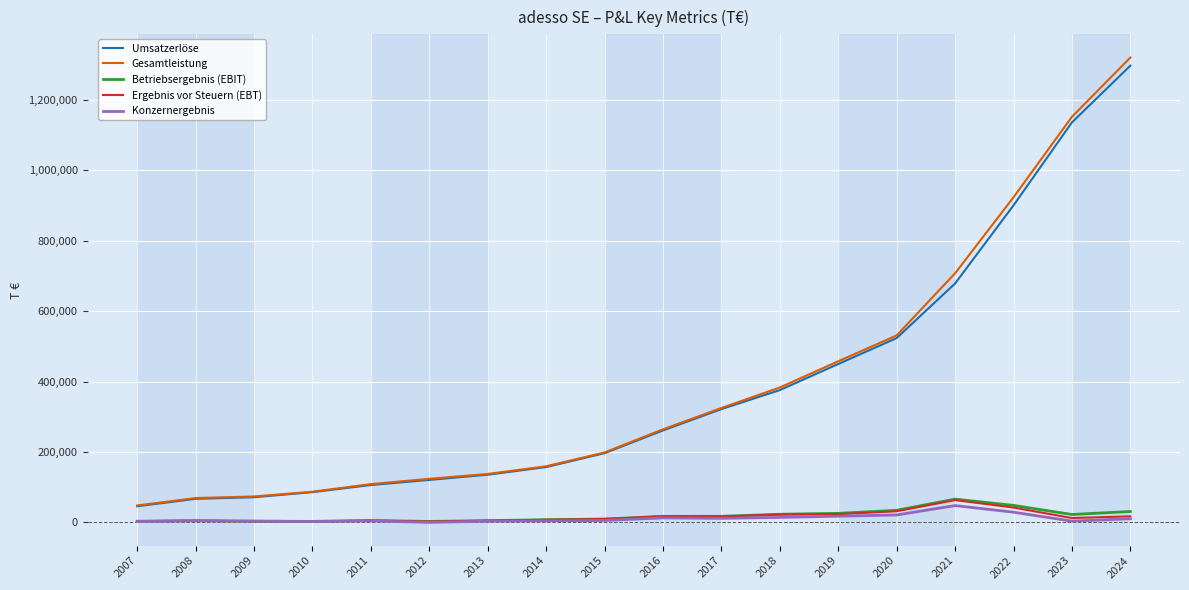

What is the maximum value shown in the chart?

1320039